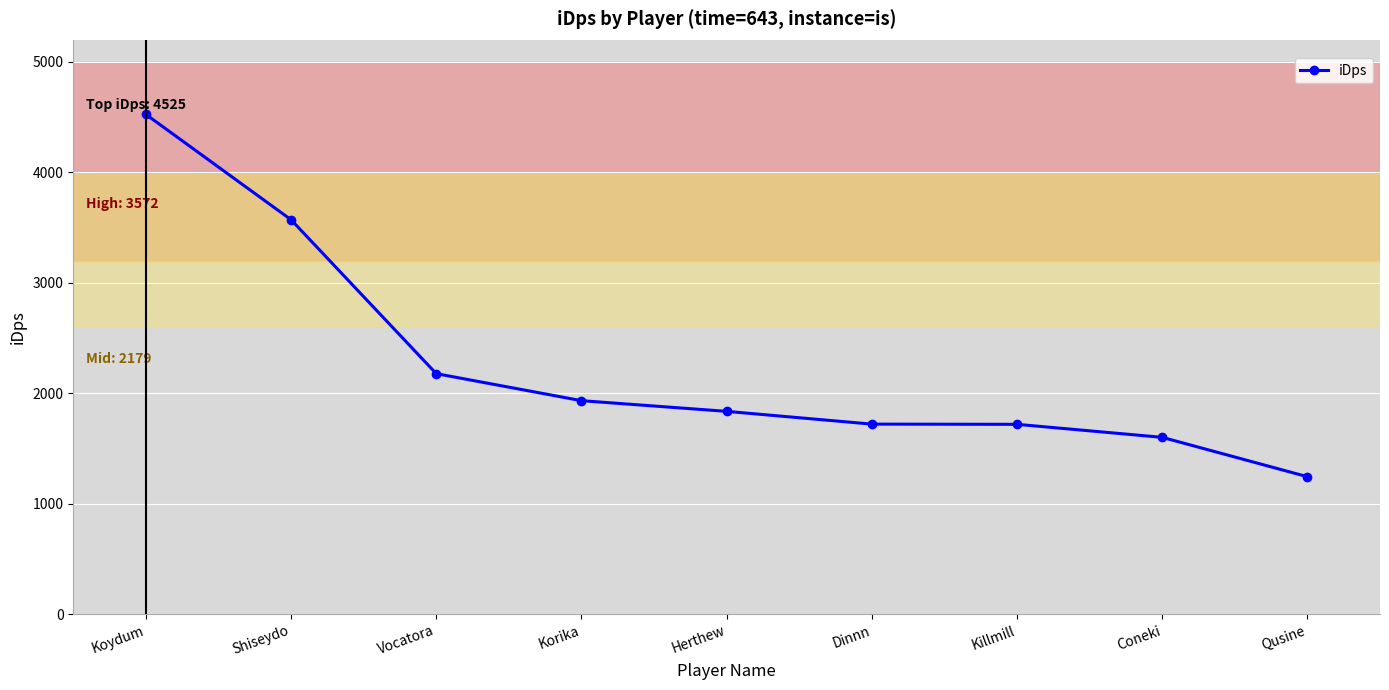

True or false: there are more than 2 points higher than both neighbors.

False